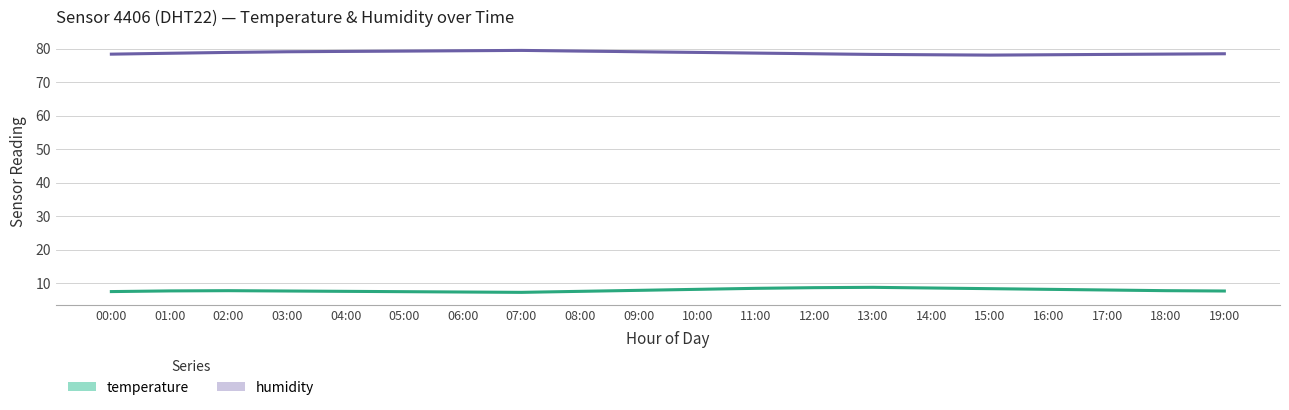

Where is temperature nearest to the value 7?

07:00